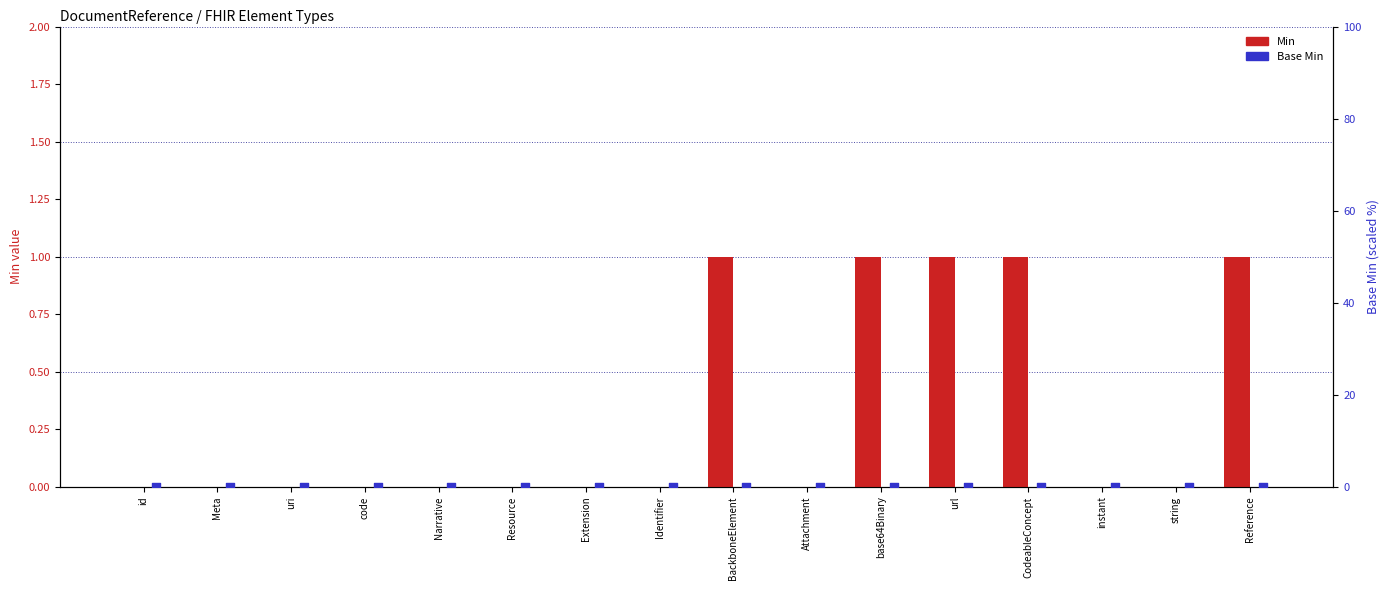

Which series has the widest spread of Y values?

Min